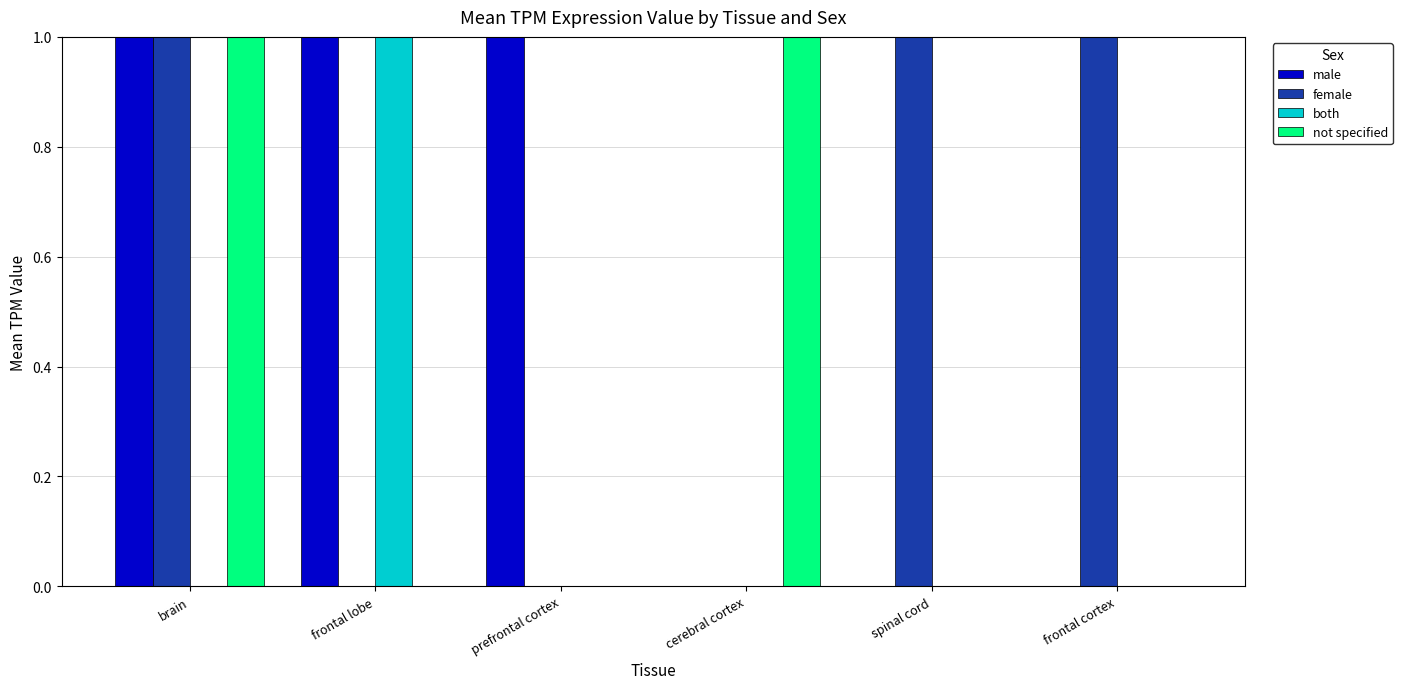

The not specified series shows 2.7 at frontal lobe. True or false?

False